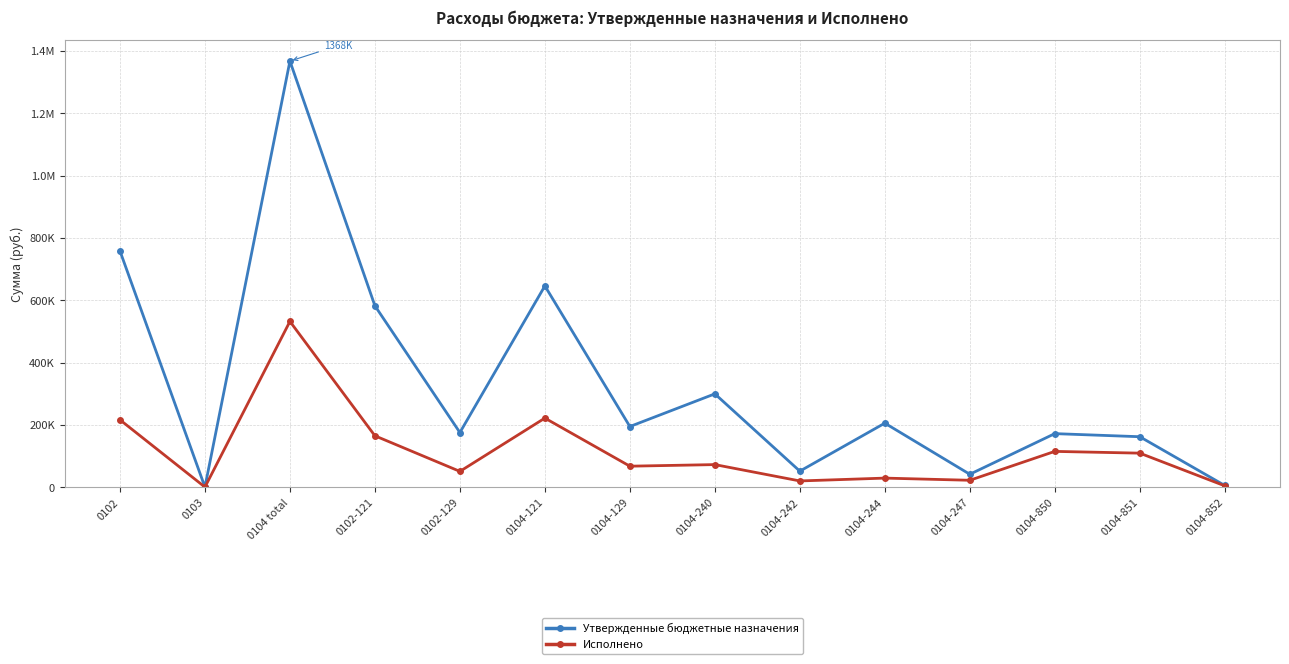

Is this an area chart (filled region under the line)?

No